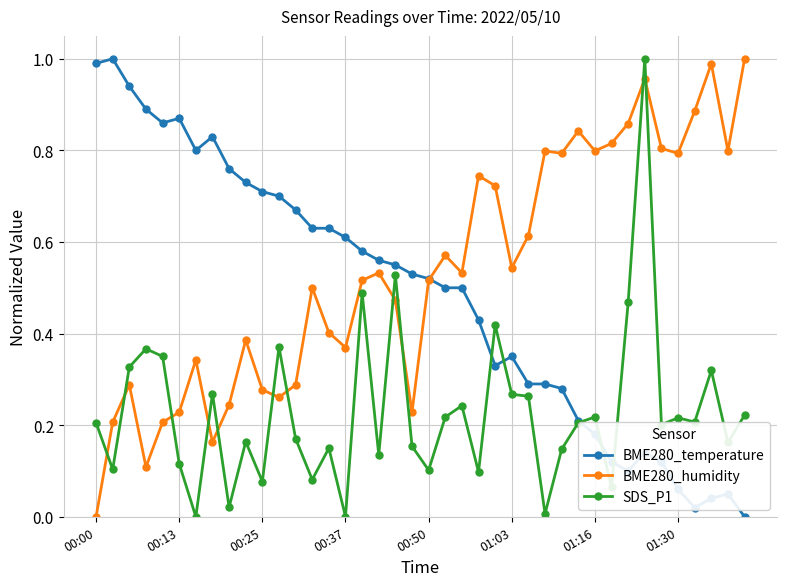

List the series in order of their overall mean, highest first.

BME280_humidity, BME280_temperature, SDS_P1